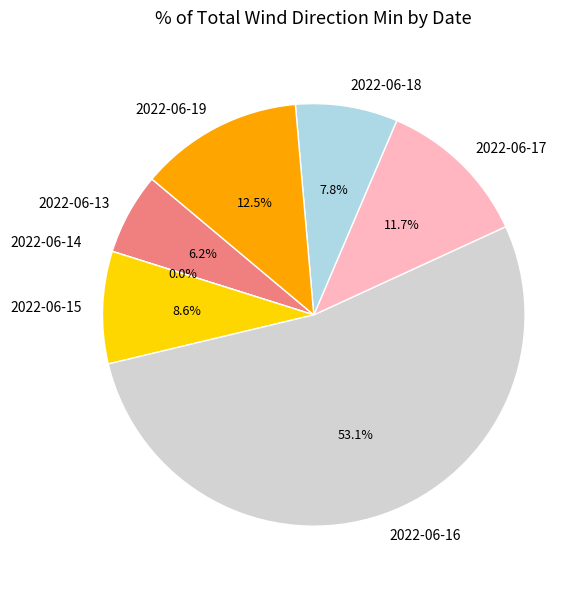

To the nearest percent, what is the combined percentage of 2022-06-14 and 2022-06-15?

9%